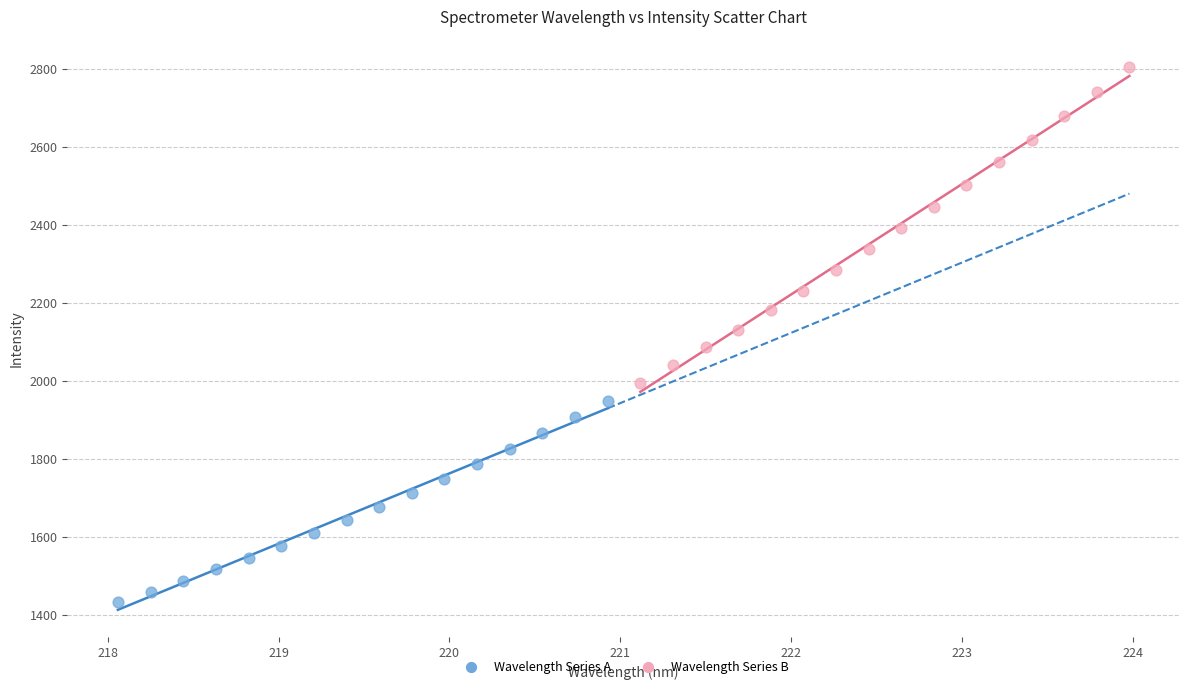

Which series has the largest Y range (max minus min)?

Wavelength Series B